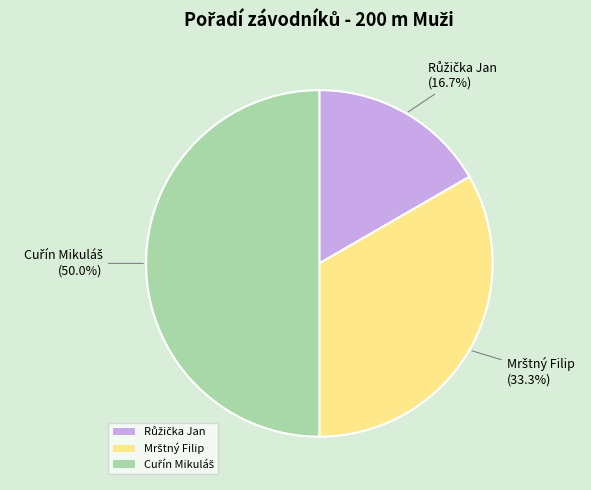

Count the number of slices in the pie.

3